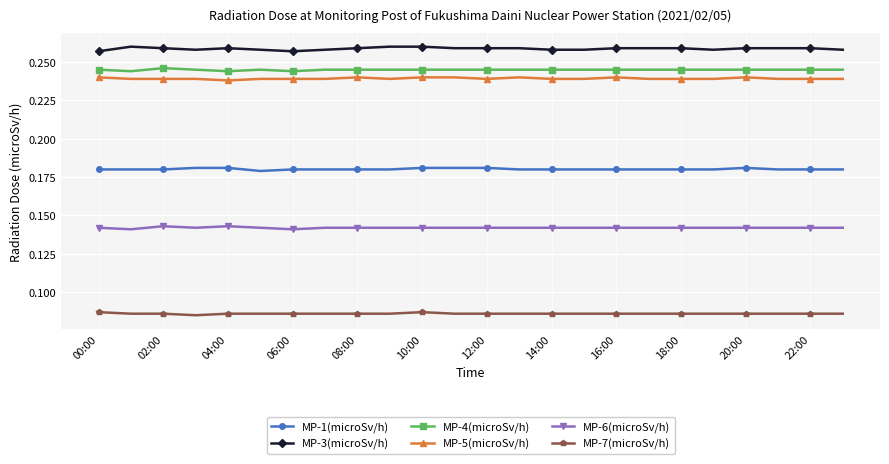

At how many categories does at least one series exceed 0?

24